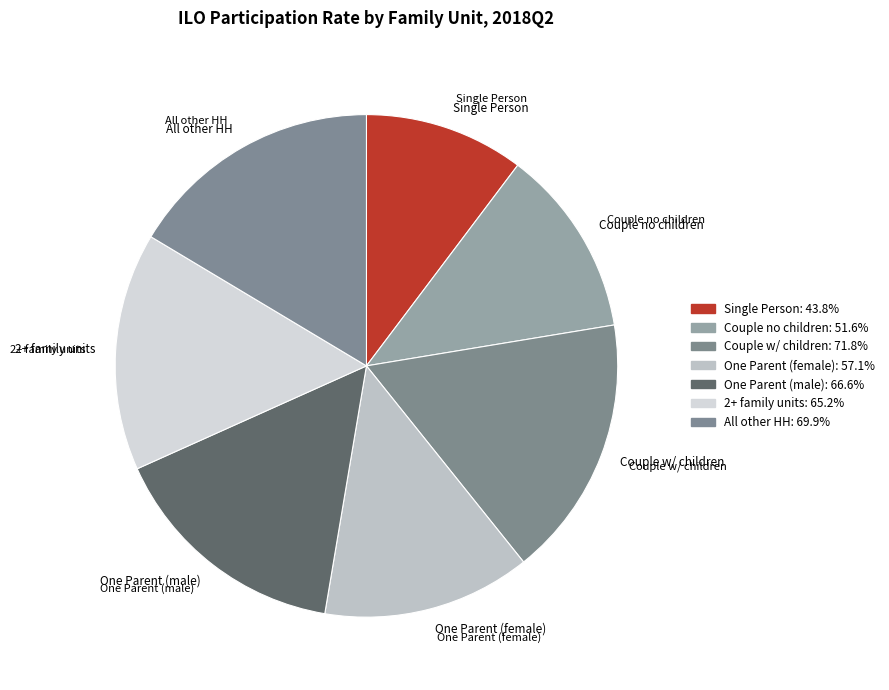

Count the number of slices in the pie.

7